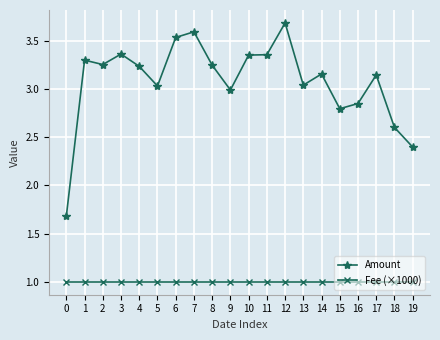

What is the value of the Fee (×1000) point at the 2nd from the left?

1.0